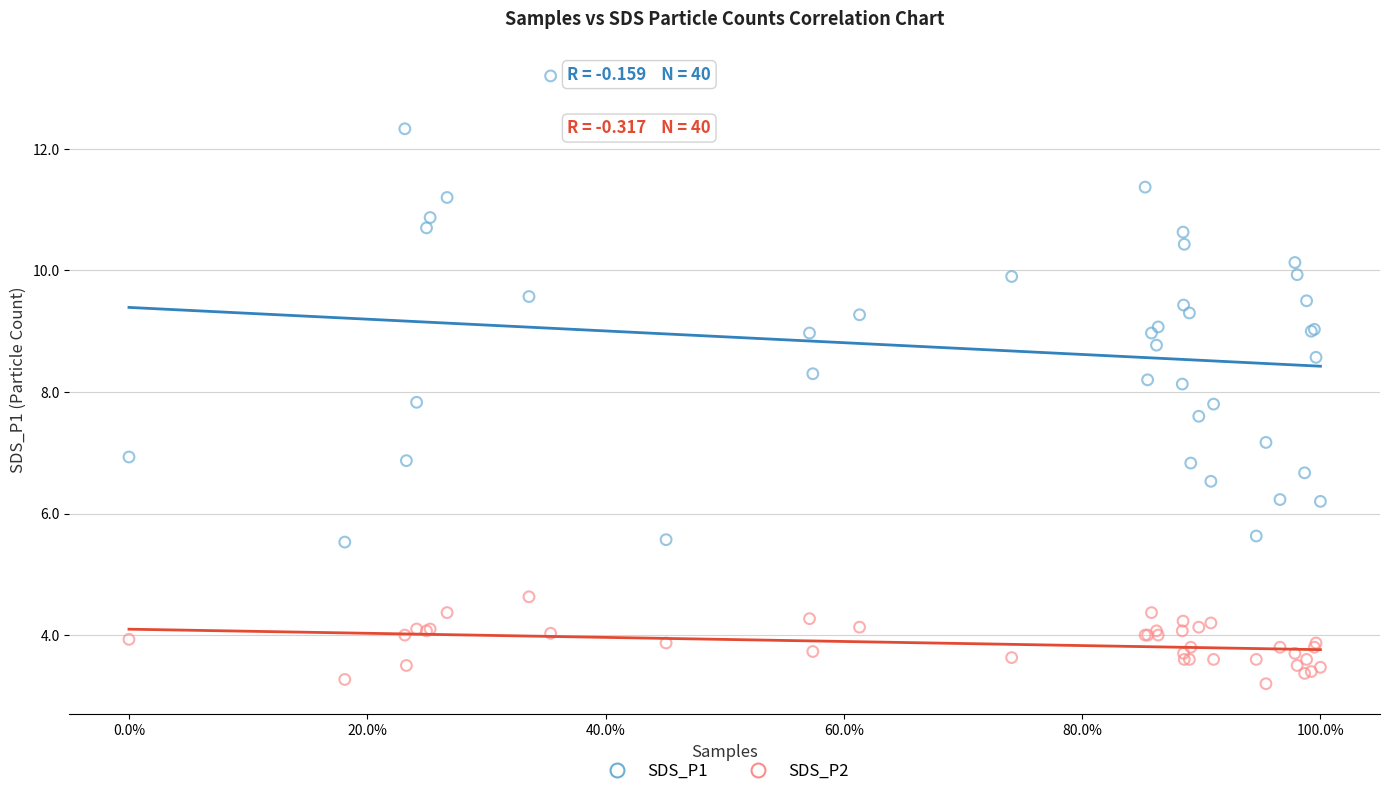

Which series reaches the minimum Y coordinate?

SDS_P2